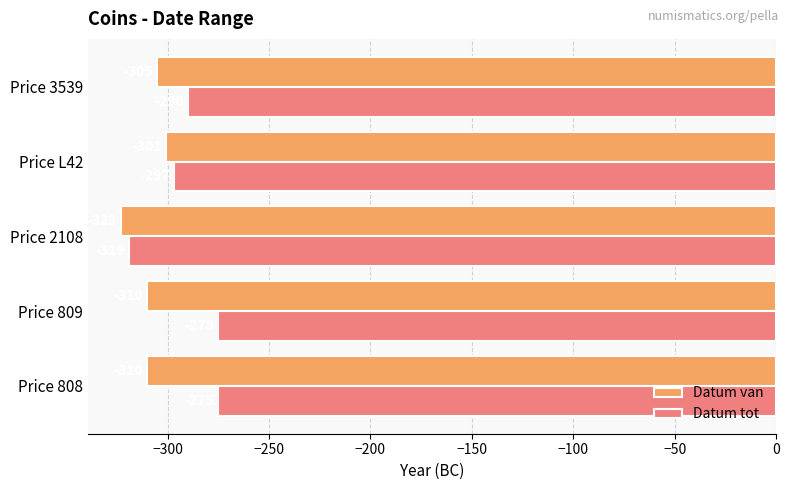

Between Price 808 and Price 3539, which series saw the biggest shift?

Datum tot